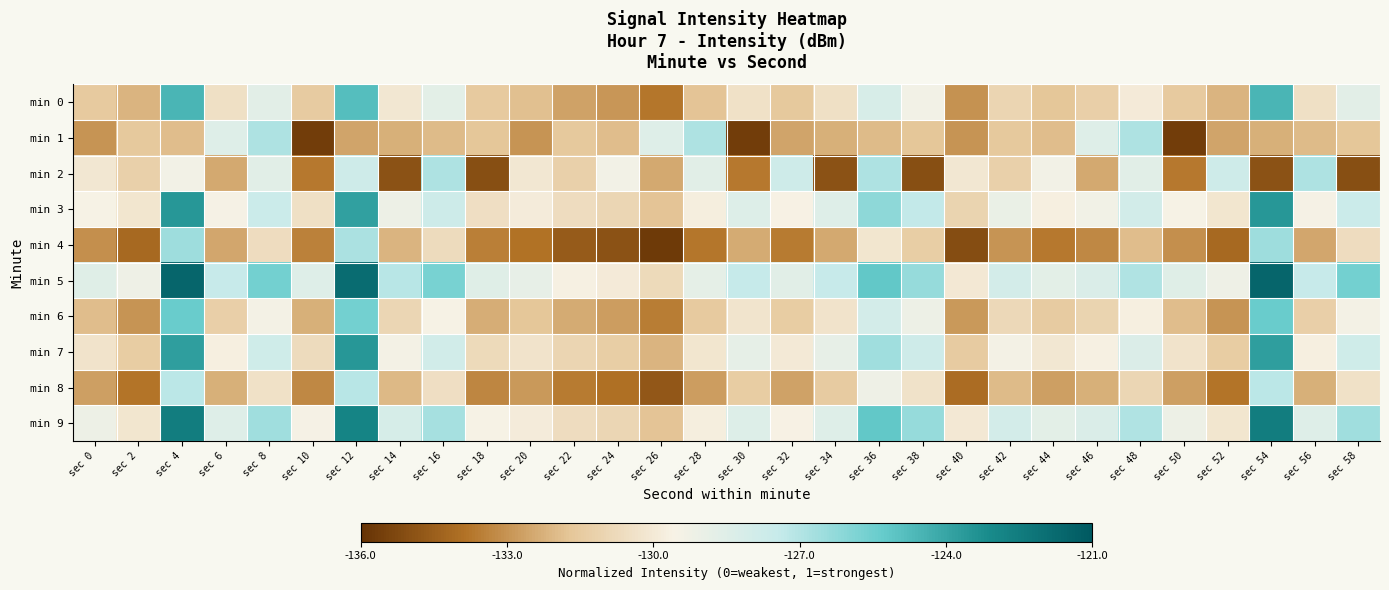

Rank the series by their maximum value, from highest to lowest.

min 5, min 9, min 7, min 3, min 0, min 6, min 4, min 1, min 2, min 8